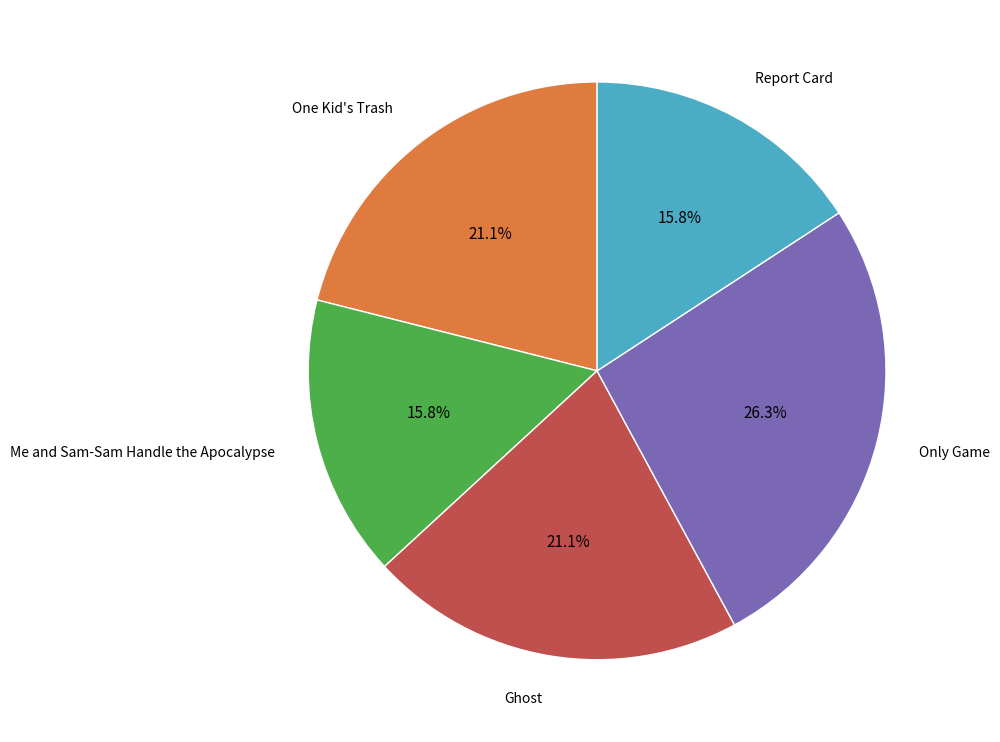

Is there any slice that represents more than half of the pie?

No